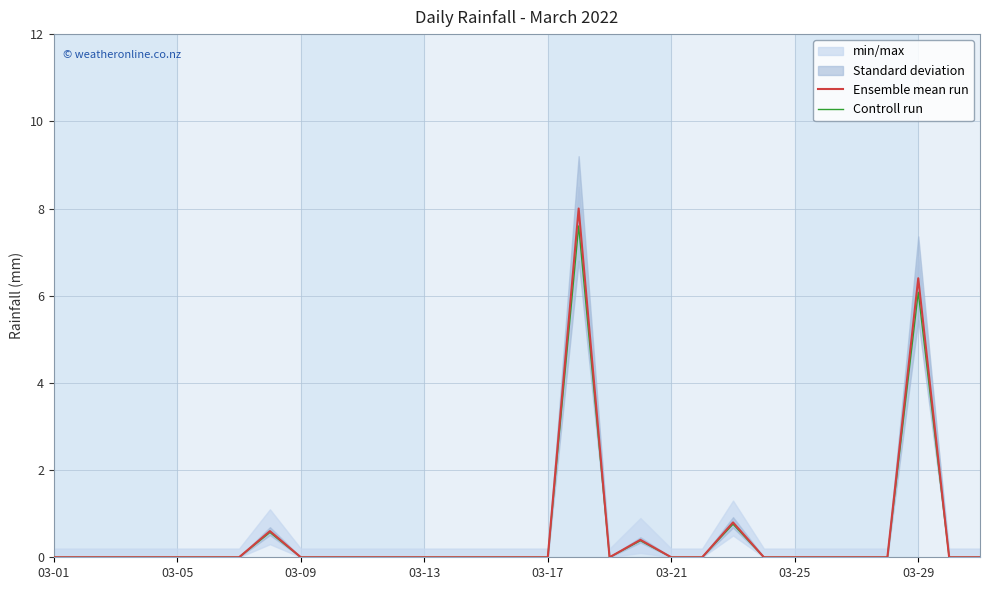

True or false: Controll run and Ensemble mean run cross at least once.

False